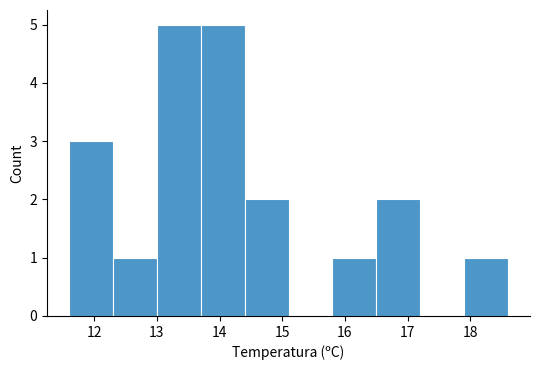

What is the height of the bar covering 13.7 to 14.4 on the x-axis? The values are not printed on the chart, so give them approximately, as read against the axis.

5